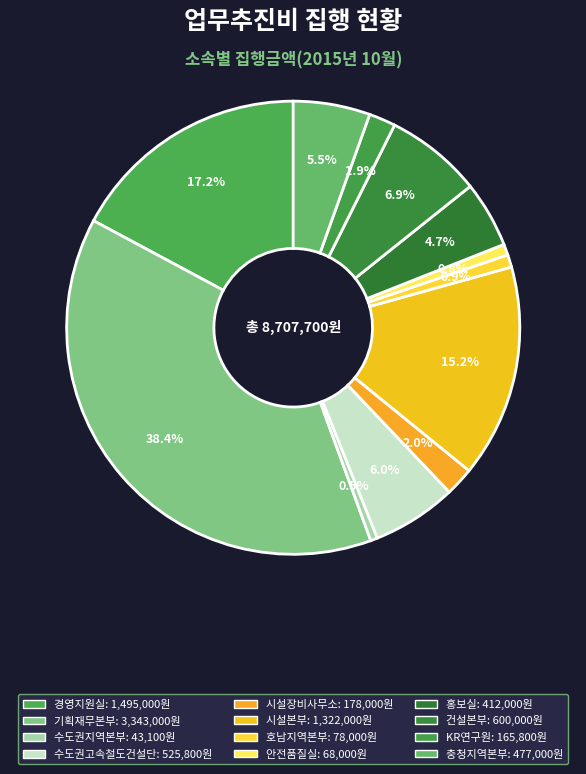

To the nearest percent, what is the average slice percentage?

8%